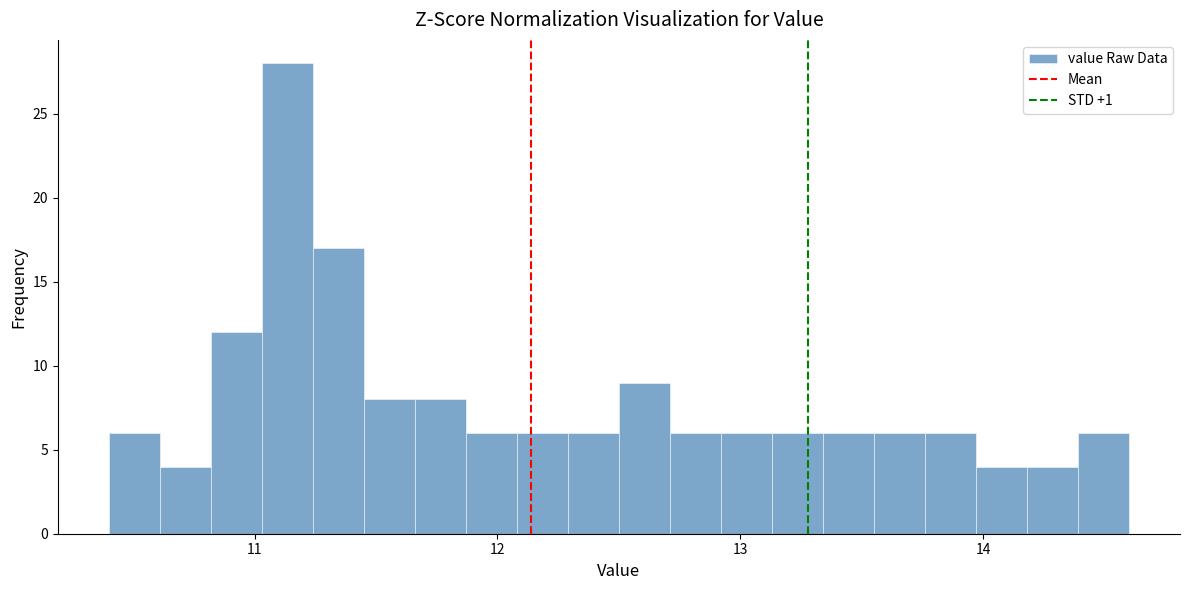

Around what value on the x-axis is the tallest bar? Give the approximate position of its centre, as read against the axis.

11.1